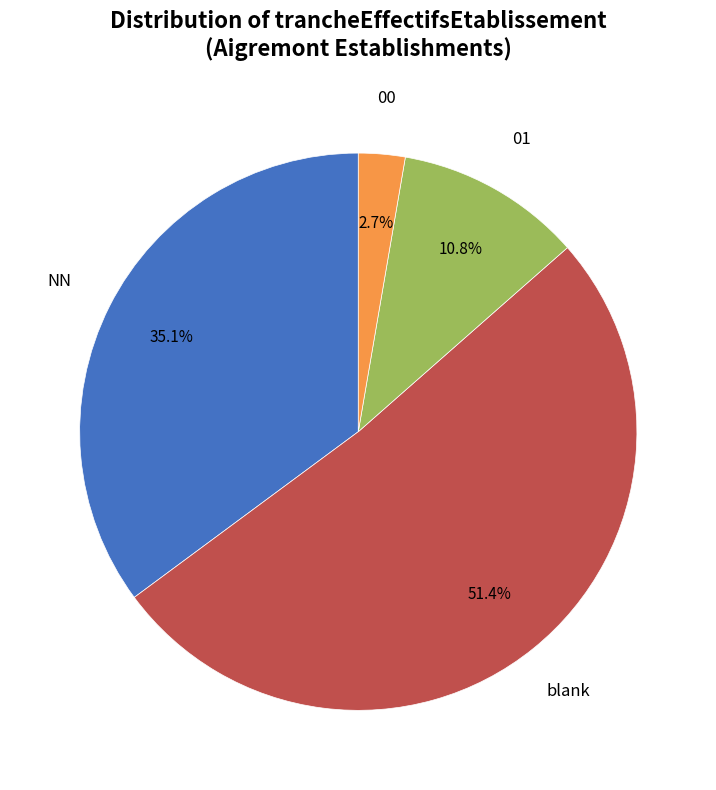

Does any single category account for the majority?

Yes